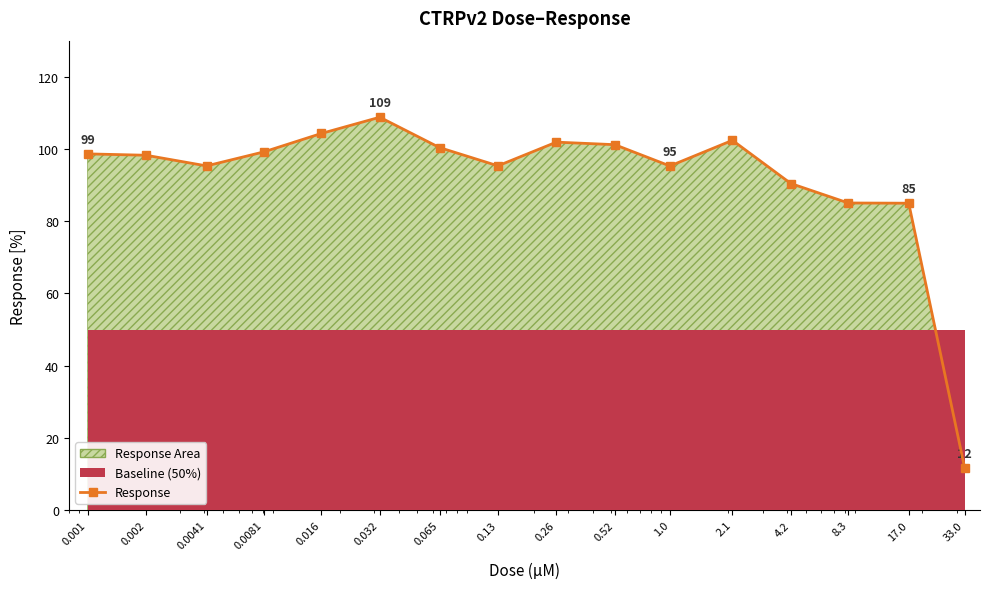

How many data points are less than 98?

7